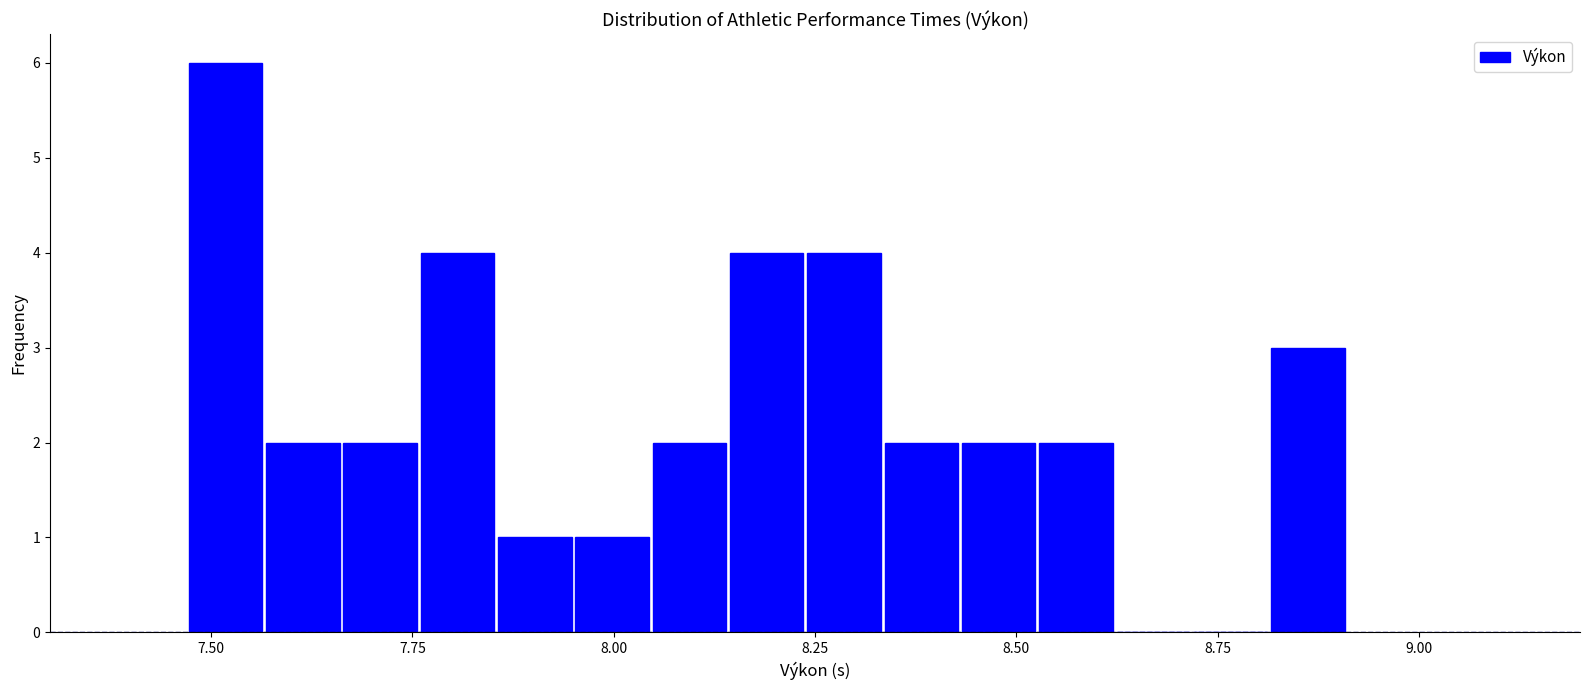

Around what value on the x-axis is the tallest bar? Give the approximate position of its centre, as read against the axis.

7.50